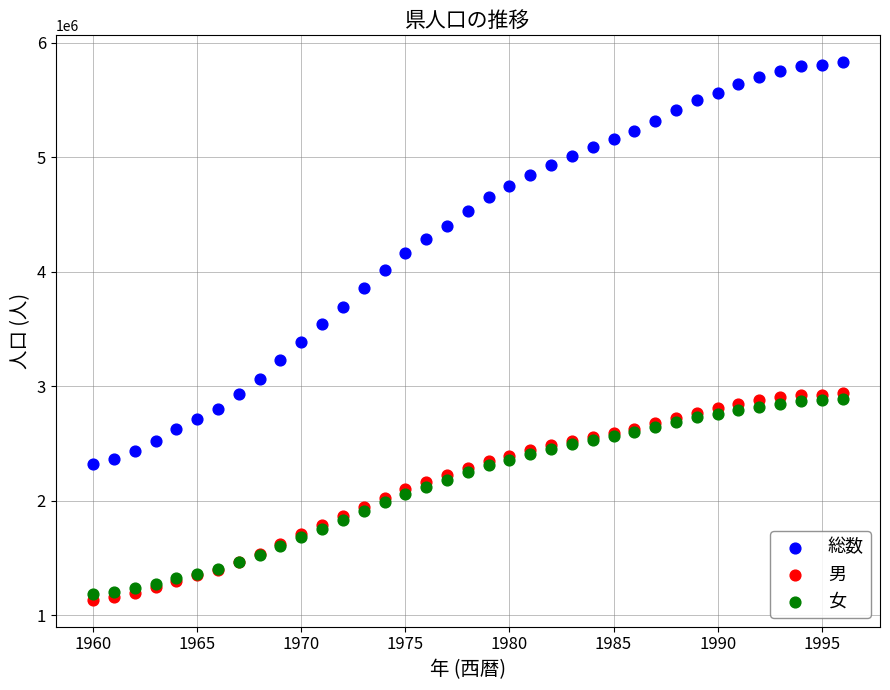

Which series has the largest Y range (max minus min)?

総数